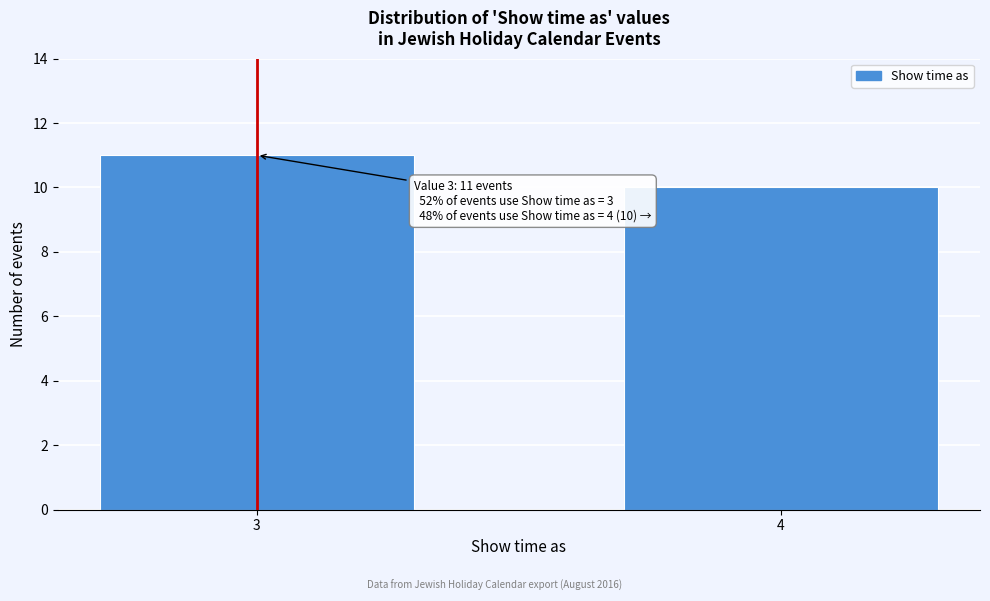

Reading left to right, extract all data points from this chart.

11	10